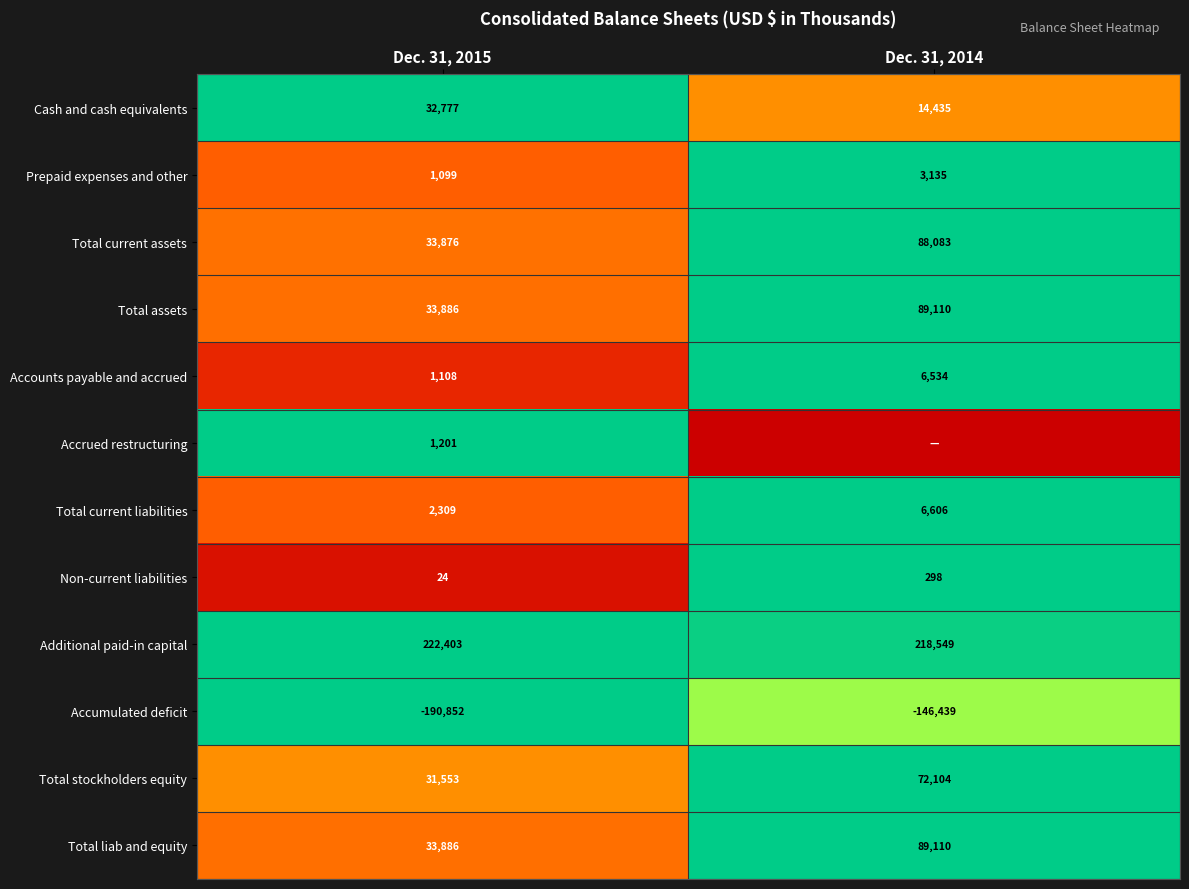

Between Dec. 31, 2015 and Dec. 31, 2014, which is larger?

Dec. 31, 2015